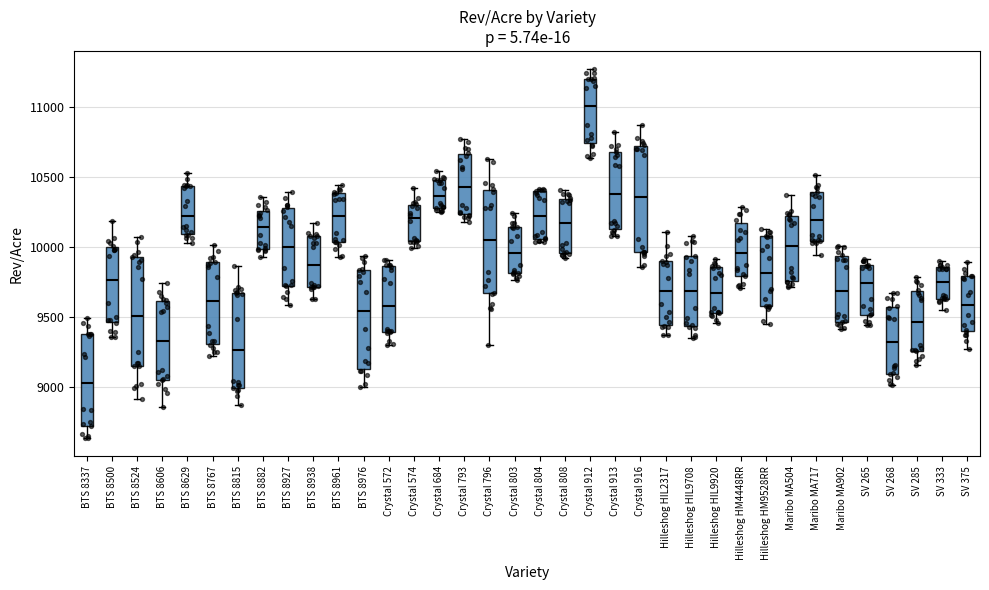

Which box's median line is the lowest?

BTS 8337